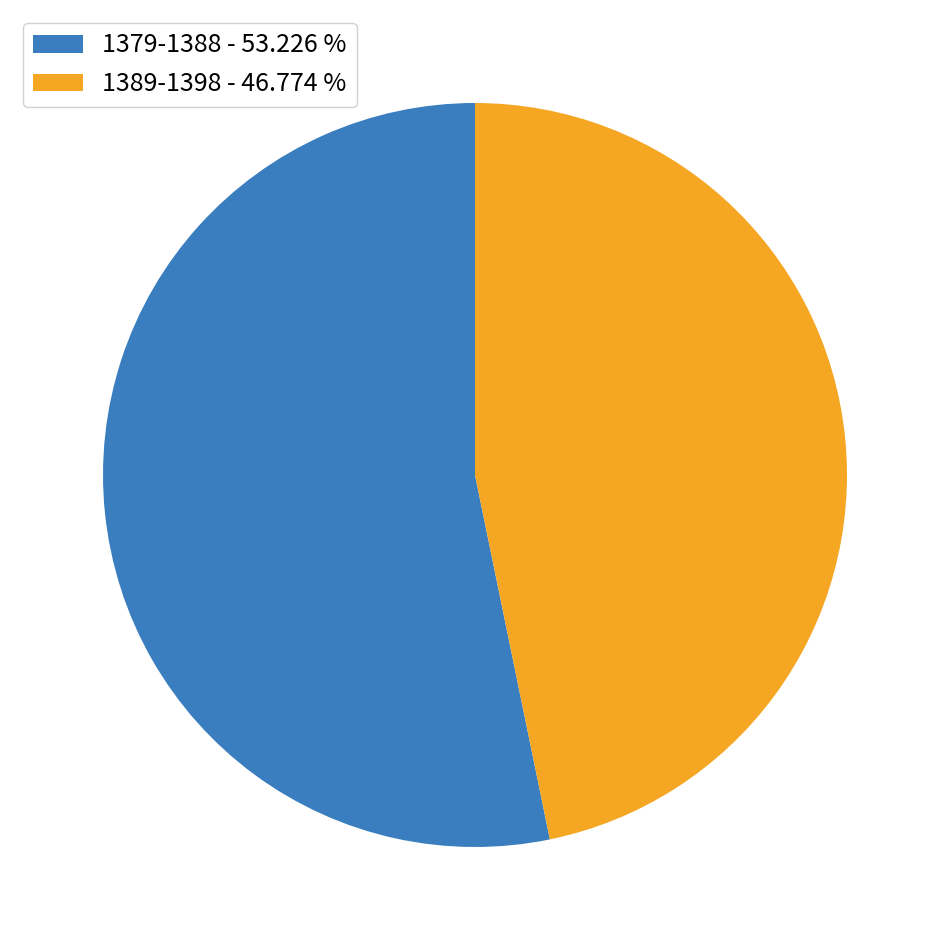

Which slice is the largest?

1379-1388 - 53.226 %